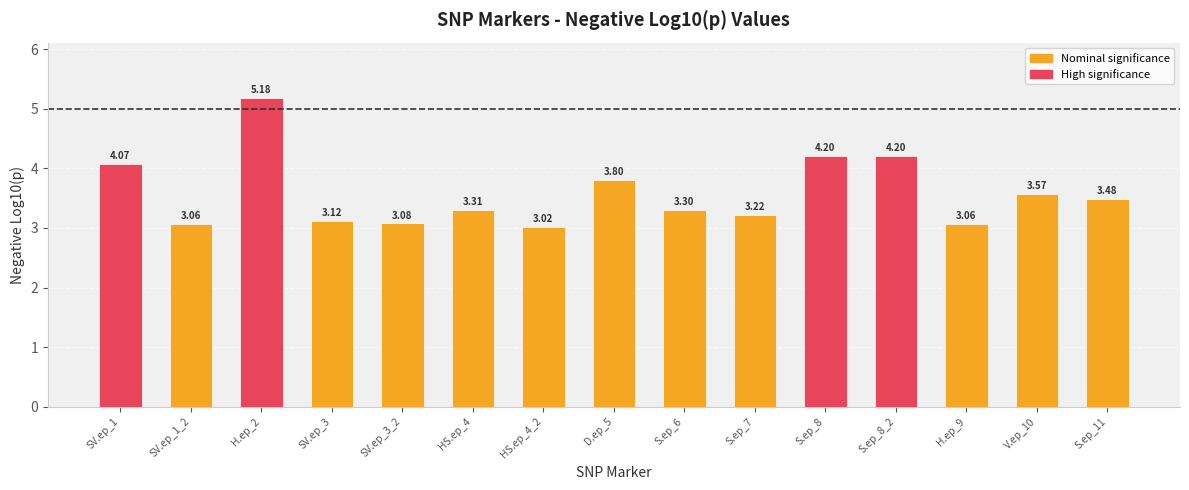

What is the difference between the values at SV.ep_1 and H.ep_9?

1.0